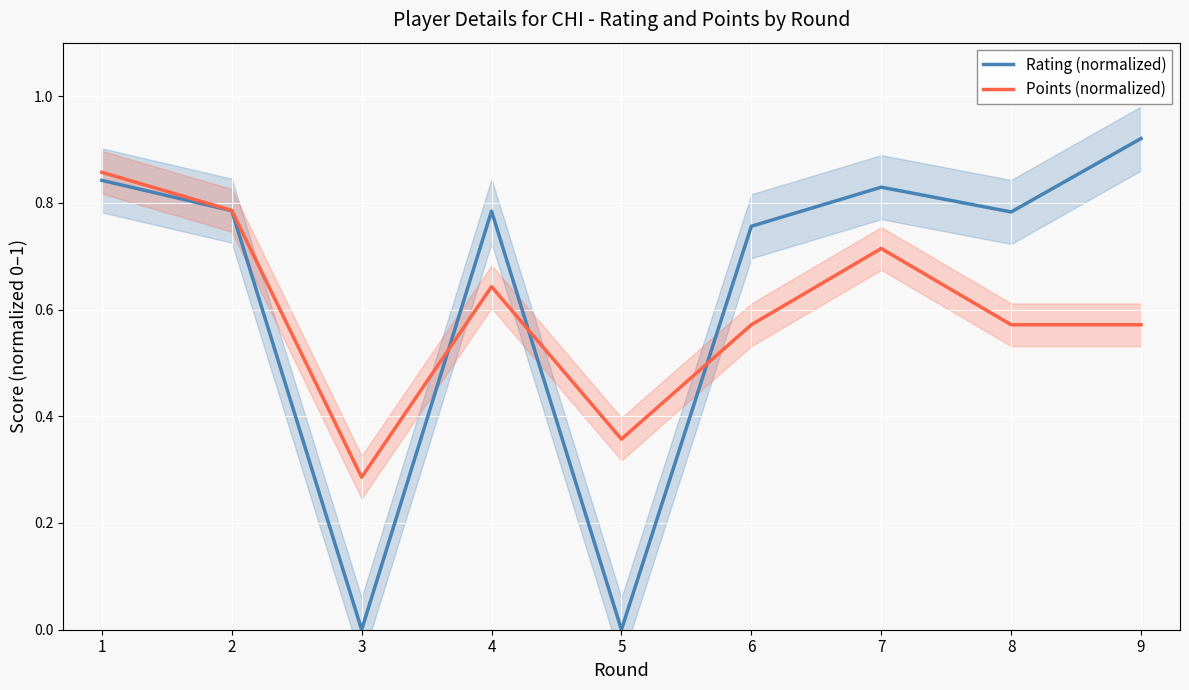

Between which two adjacent categories do Rating (normalized) and Points (normalized) first intersect?

3 and 4